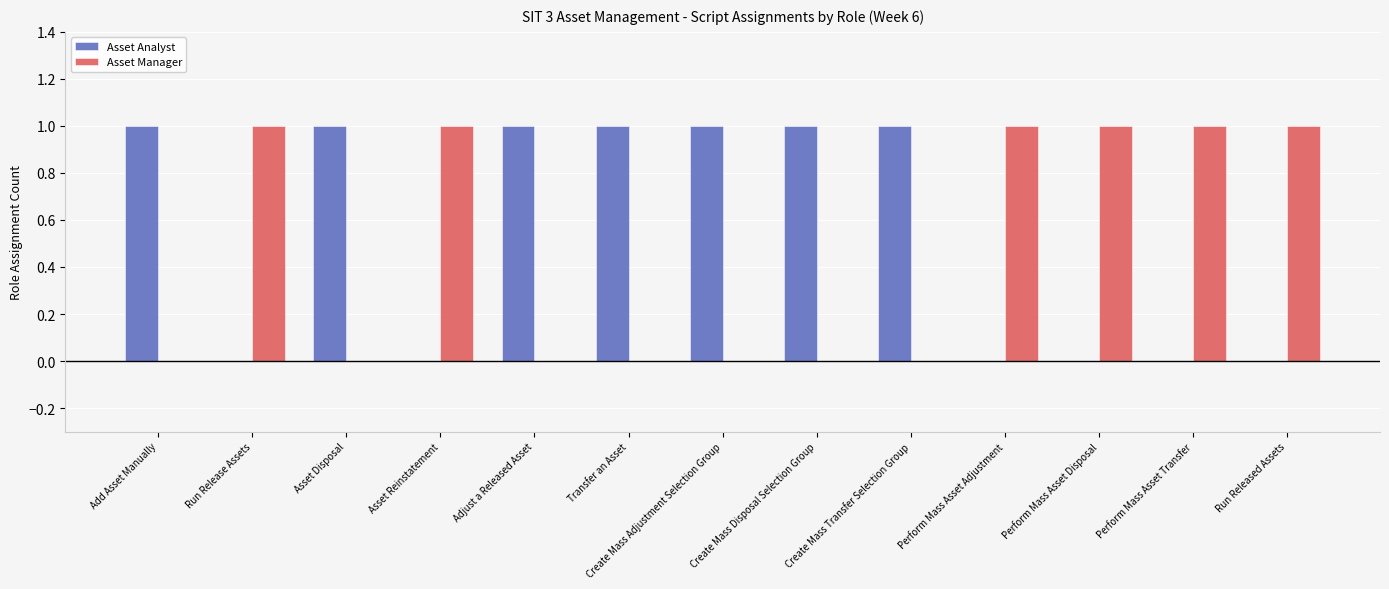

What is the spread (max minus min) of values at Asset Disposal?

1